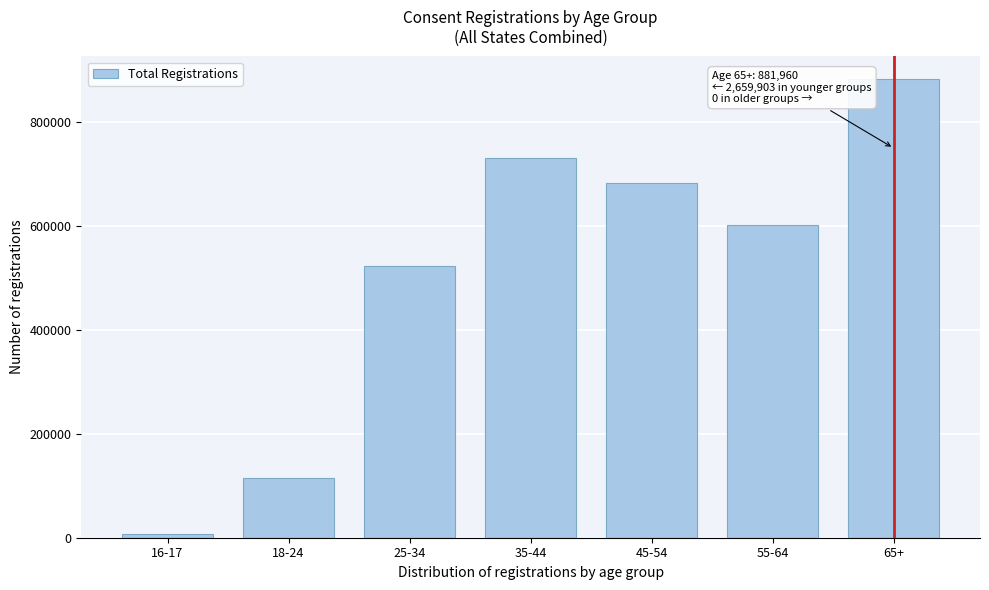

Reading left to right, extract all data points from this chart.

7137	114636	523382	730254	683289	601205	881960